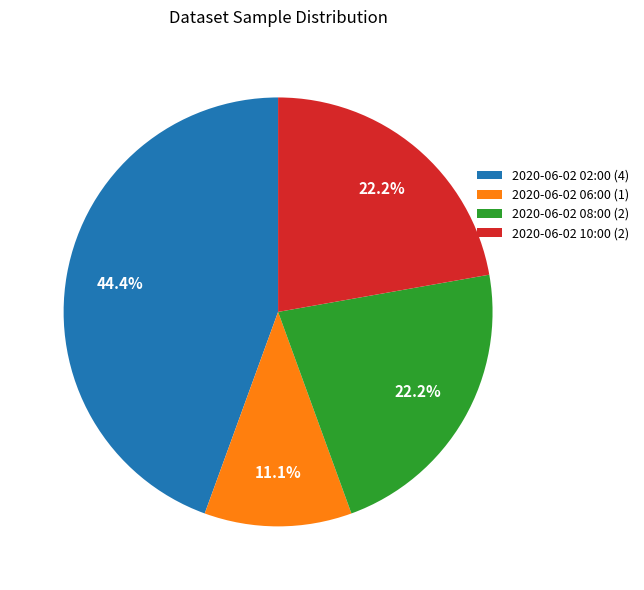

Which category has the smallest portion of the pie?

2020-06-02 06:00